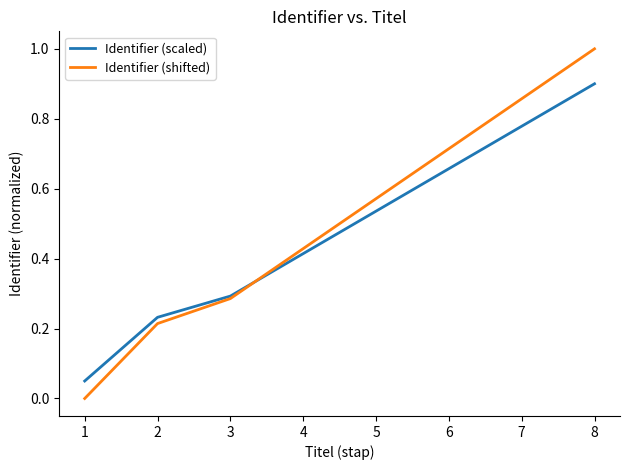

At which category is the sum across all series the highest?

8